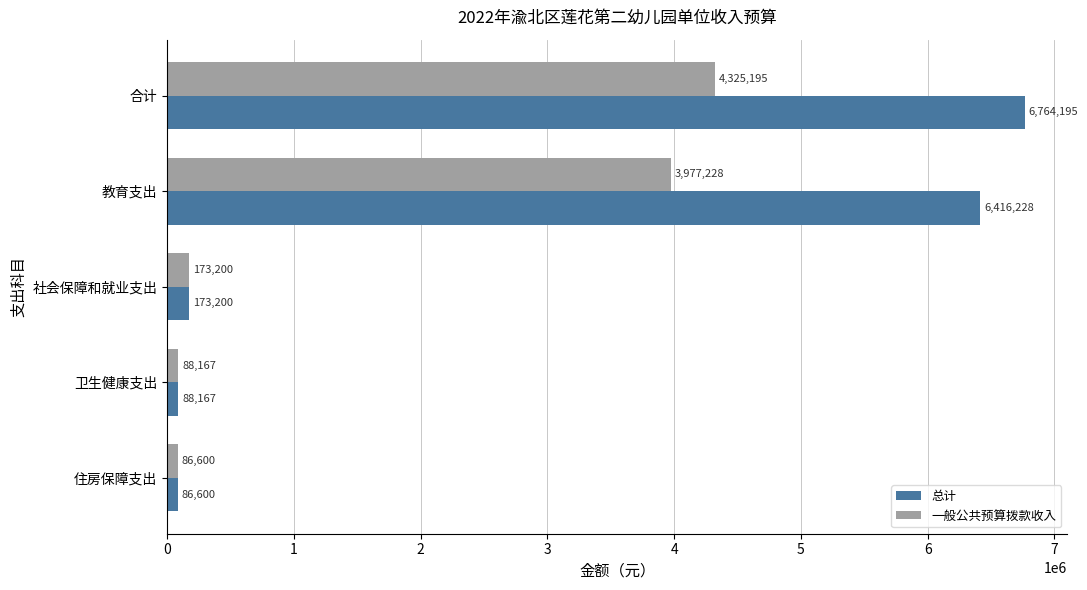

What is the difference between the maximum and minimum values in the 总计 series?

6677594.8